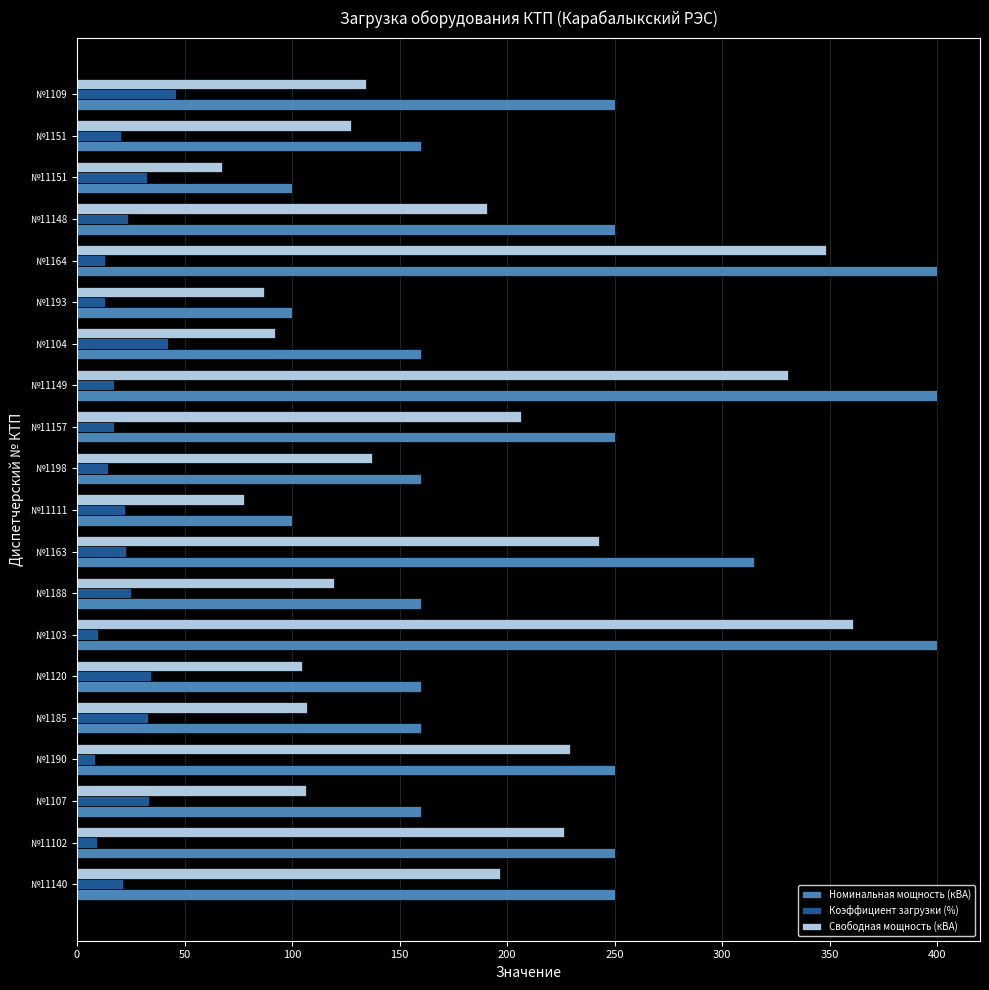

What is the smallest value displayed?

8.2